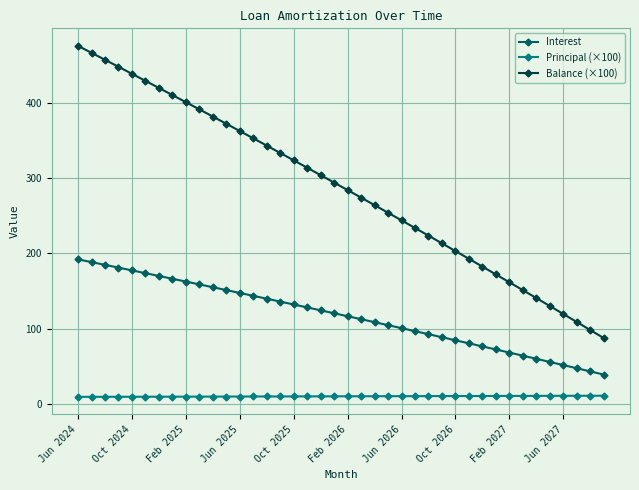

What is the value of the Interest point at the 11th from the left?

155.0